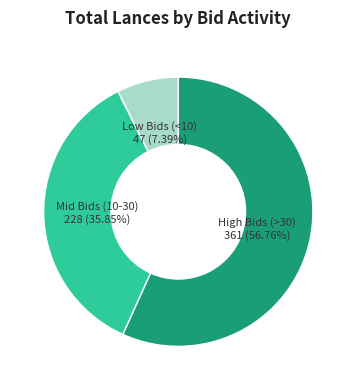

What is the ratio of the value at Mid Bids (10-30) 228 (35.85%) to the value at High Bids (>30) 361 (56.76%)?

0.6